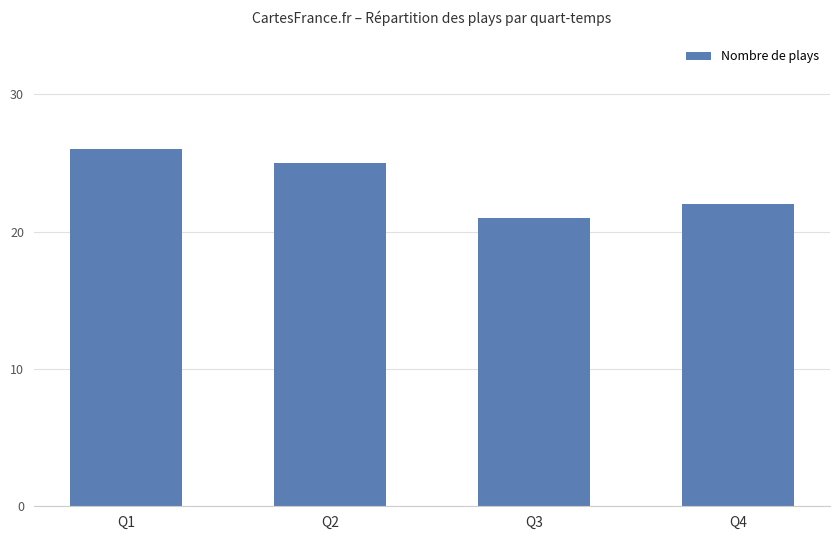

Read the value at Q4.

22